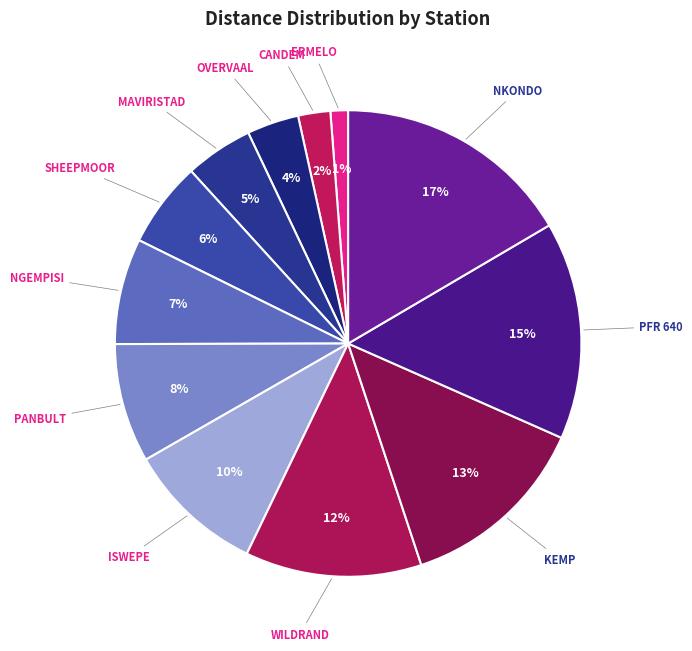

To the nearest percent, what percentage of the pie is WILDRAND?

12%